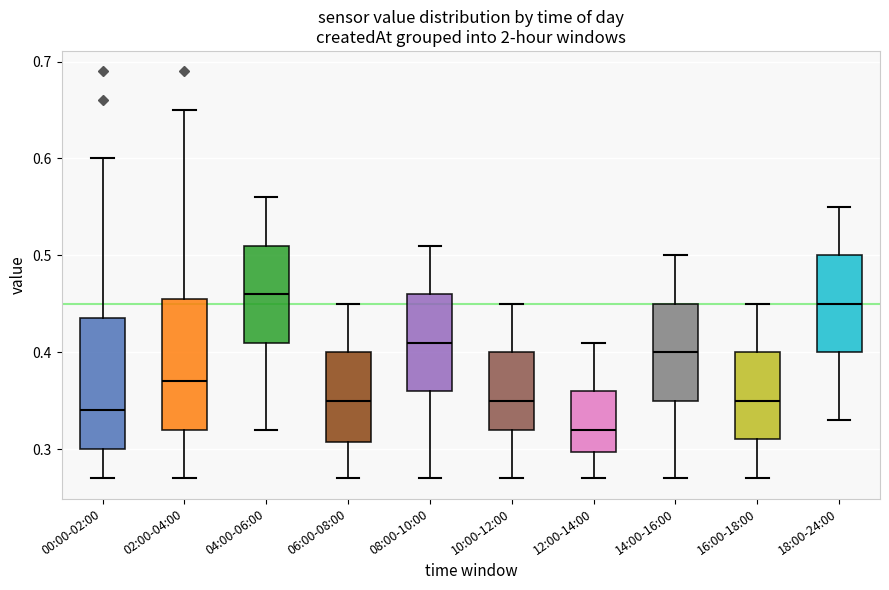

Which box has the highest median line?

04:00-06:00